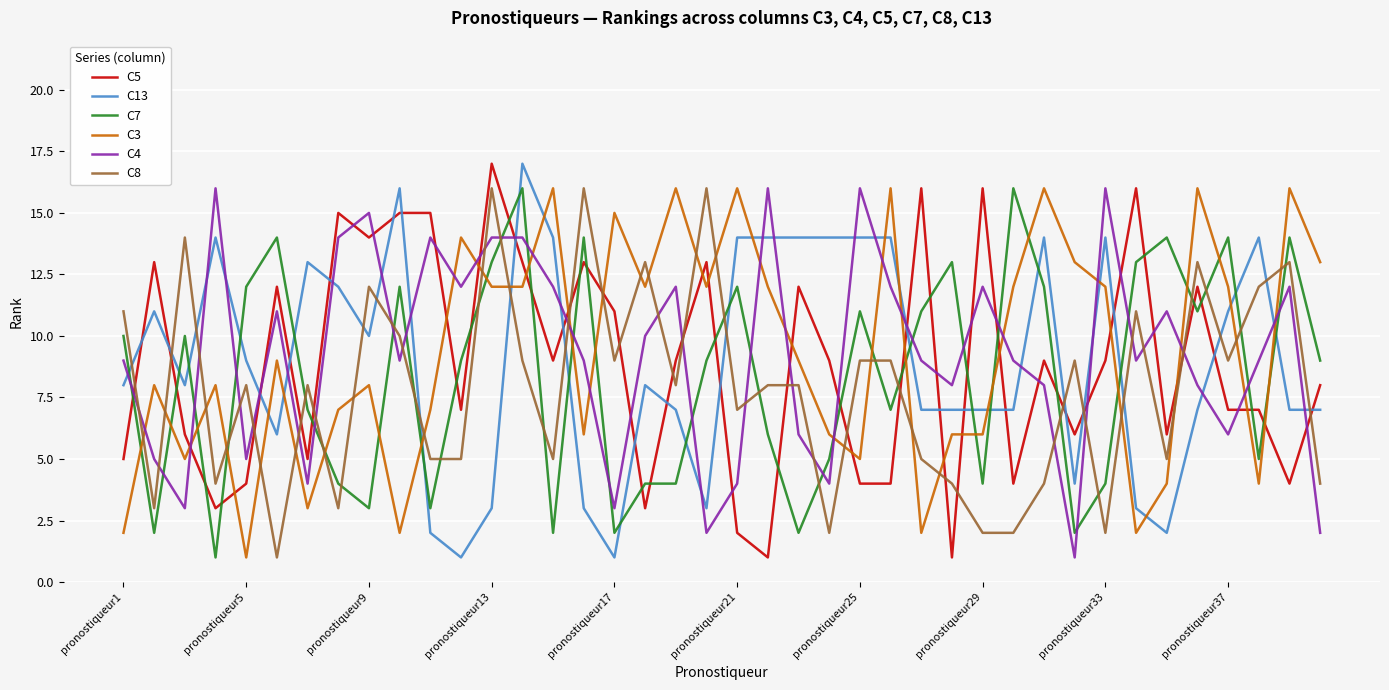

True or false: C5 and C7 cross at least once.

True